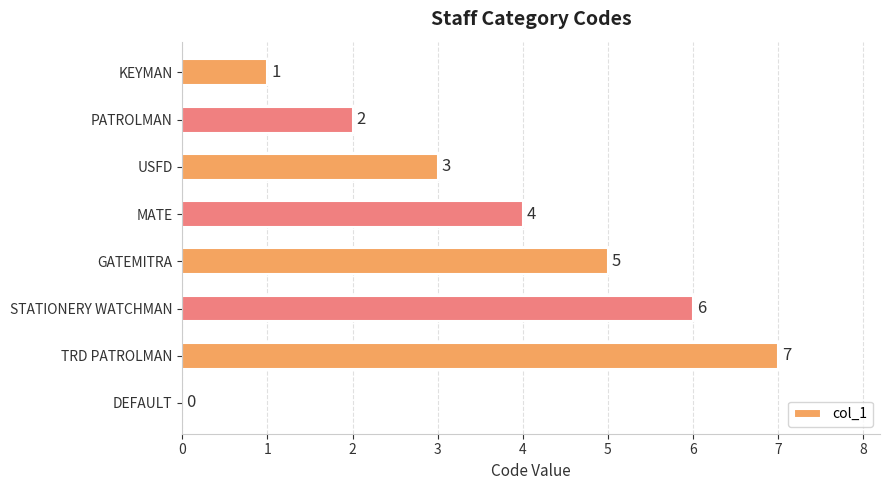

True or false: the data shows 6 at MATE.

False